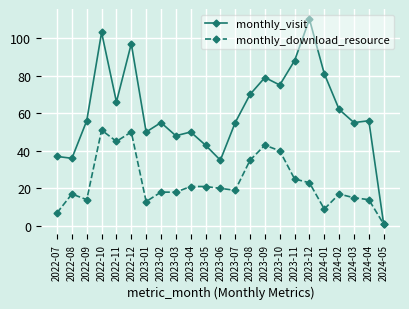

How many interior local peaks does the monthly_visit series have?

7